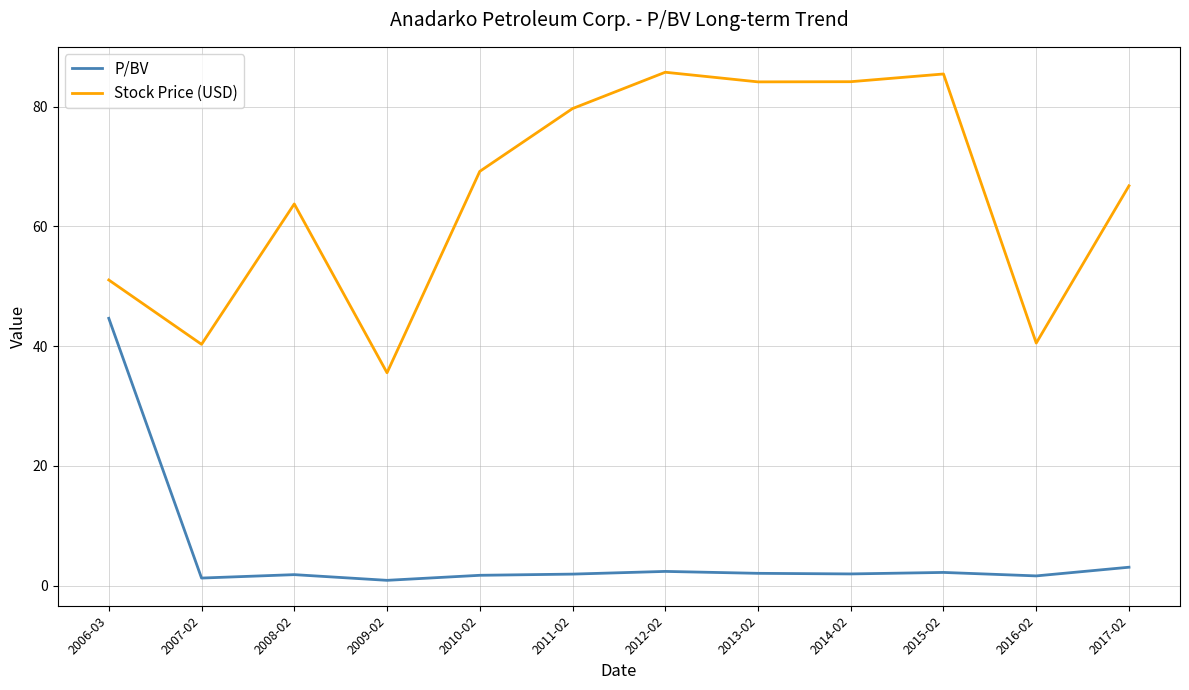

What is the difference between the second highest and minimum values in the P/BV series?

2.2